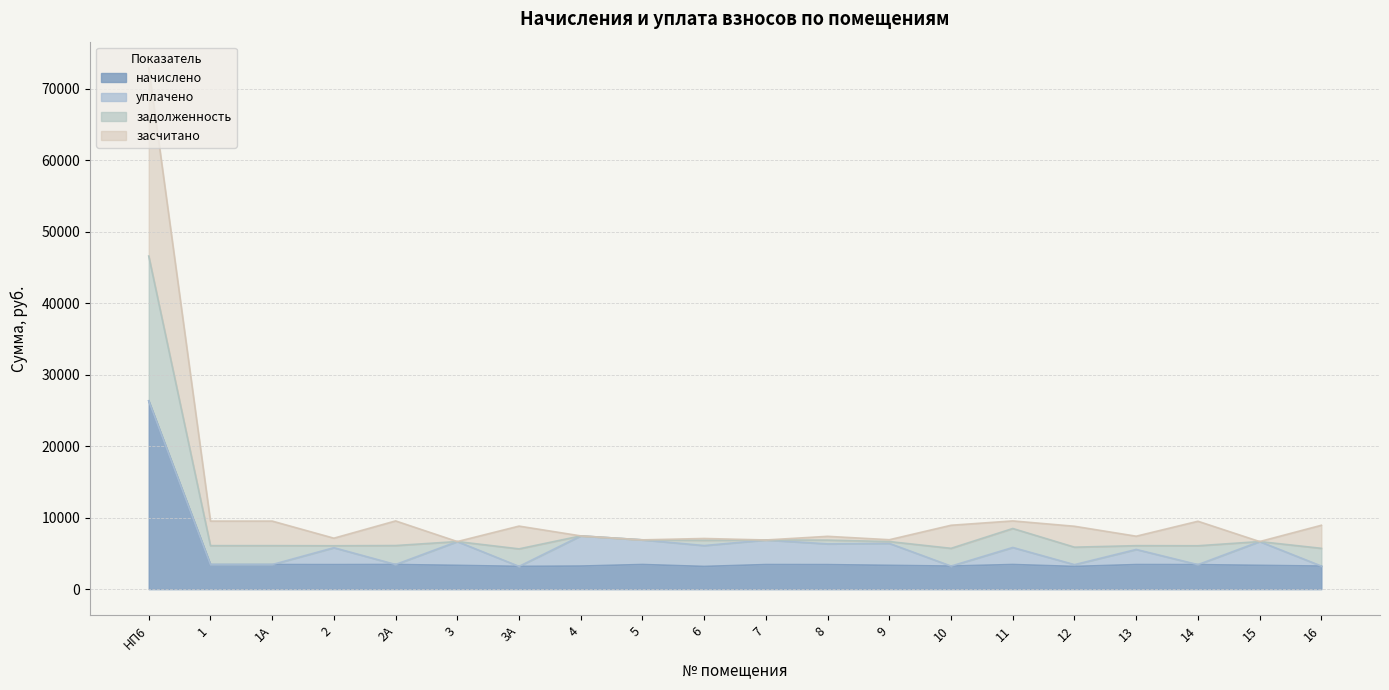

At which label does начислено reach its peak?

НП6